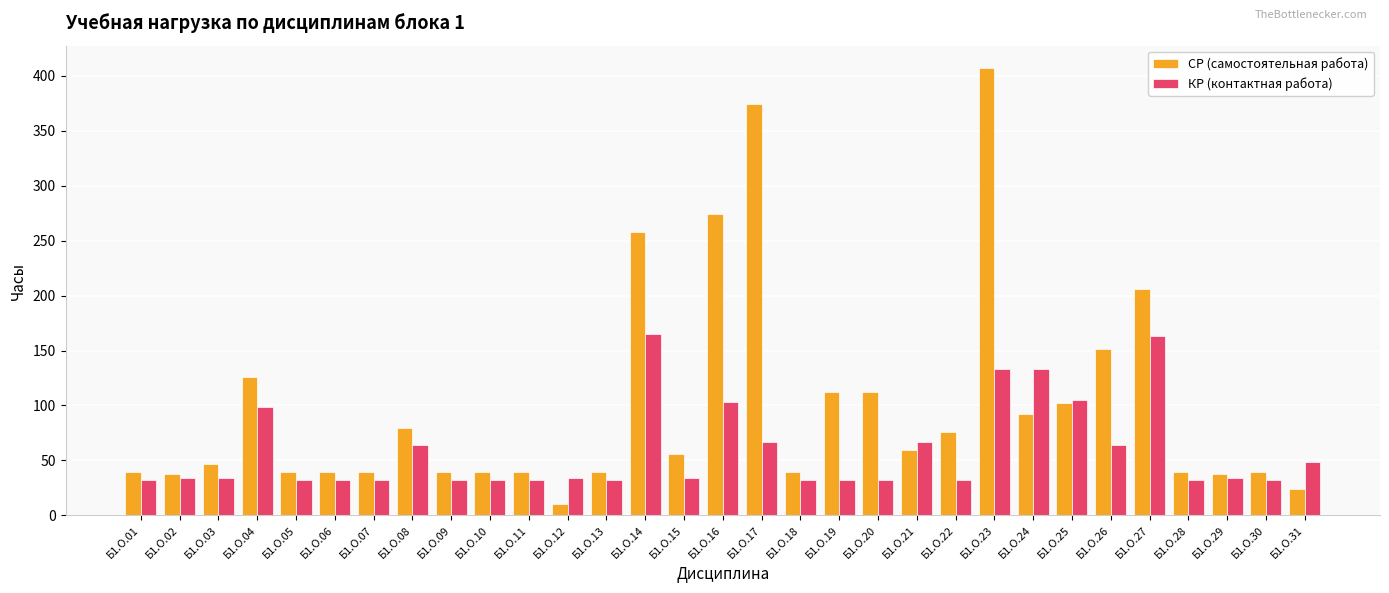

Which series has the widest spread of values?

СР (самостоятельная работа)